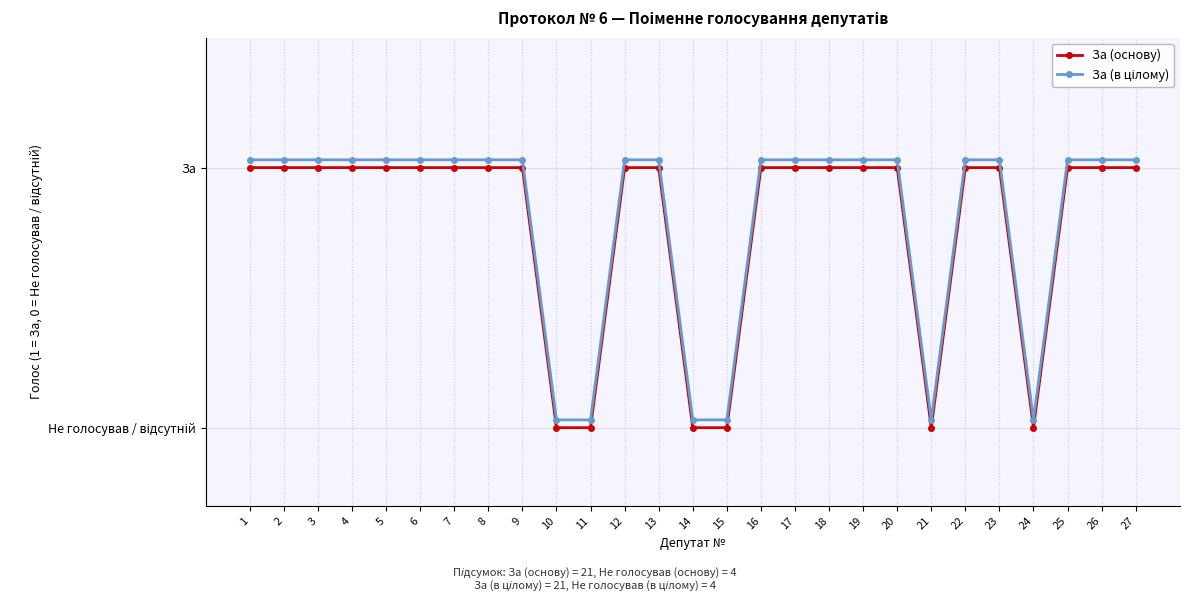

What is the sum of the За (в цілому) values at 13 and 14?

1.1